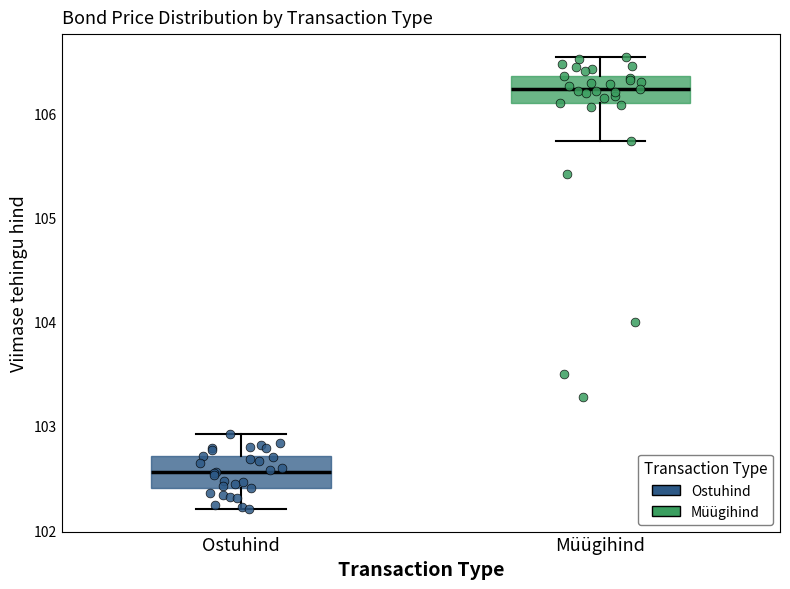

Where does the lower whisker of the box for Ostuhind end on the y-axis? The values are not printed on the chart, so give them approximately, as read against the axis.

102.2